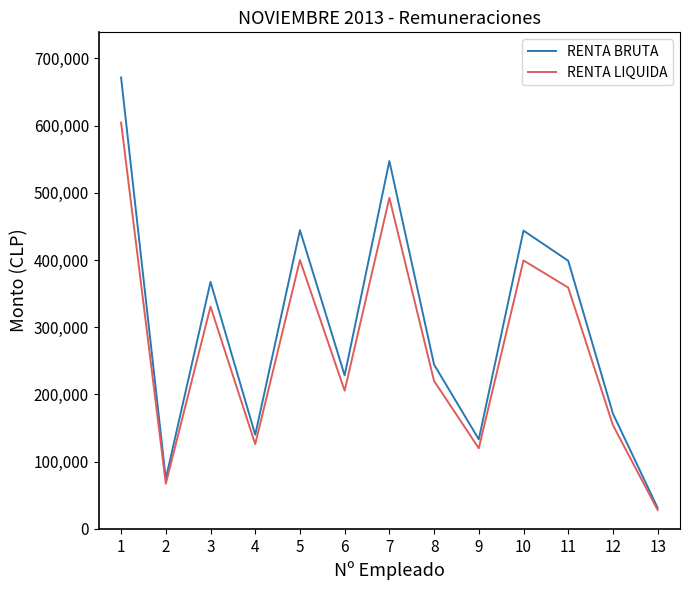

At which category does RENTA BRUTA reach its first local peak?

3